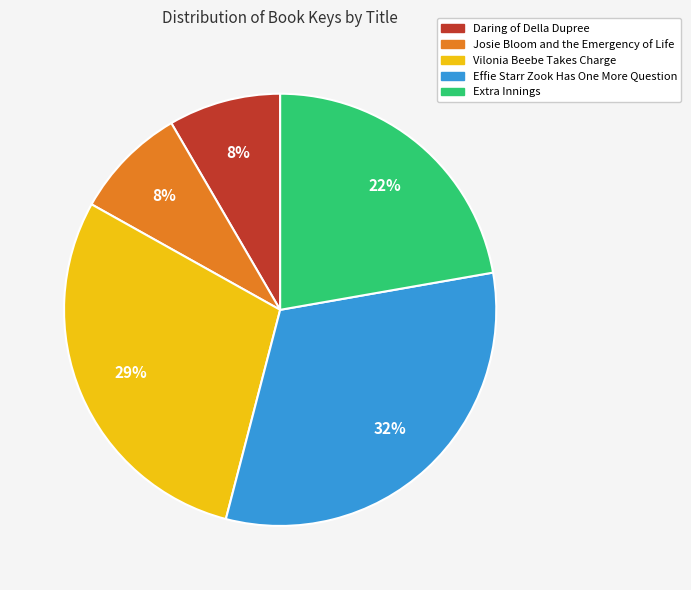

Is it true that Effie Starr Zook Has One More Question is 32% of the pie?

True